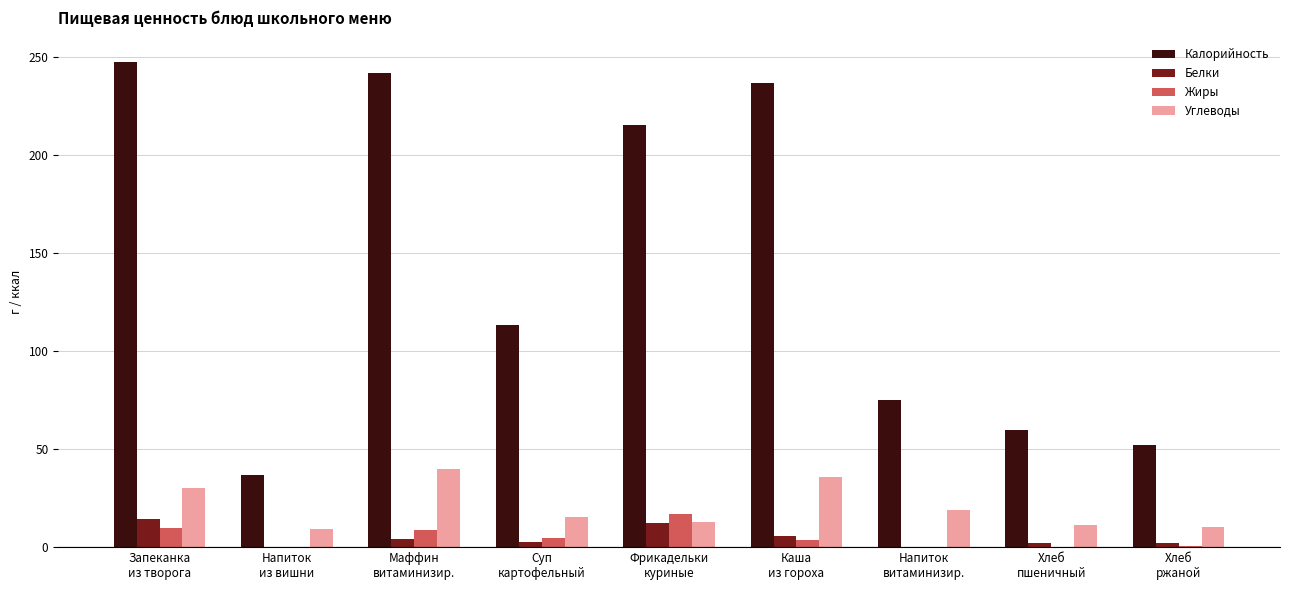

What is the greatest value displayed?

247.5